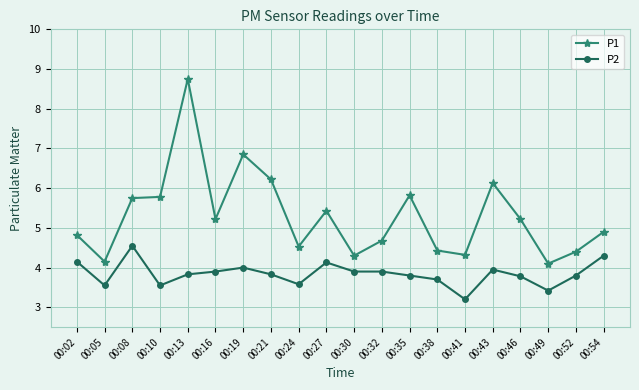

What is the value of the P2 point at the 13th from the left?

3.8